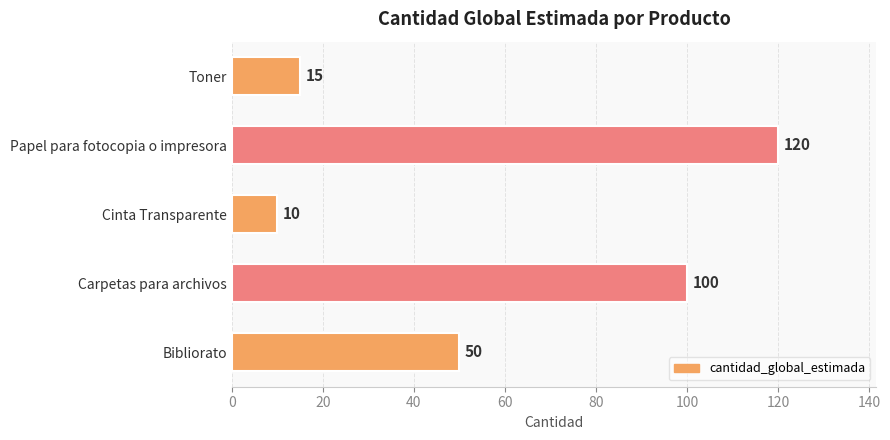

Which category has the lowest value across all series?

Cinta Transparente